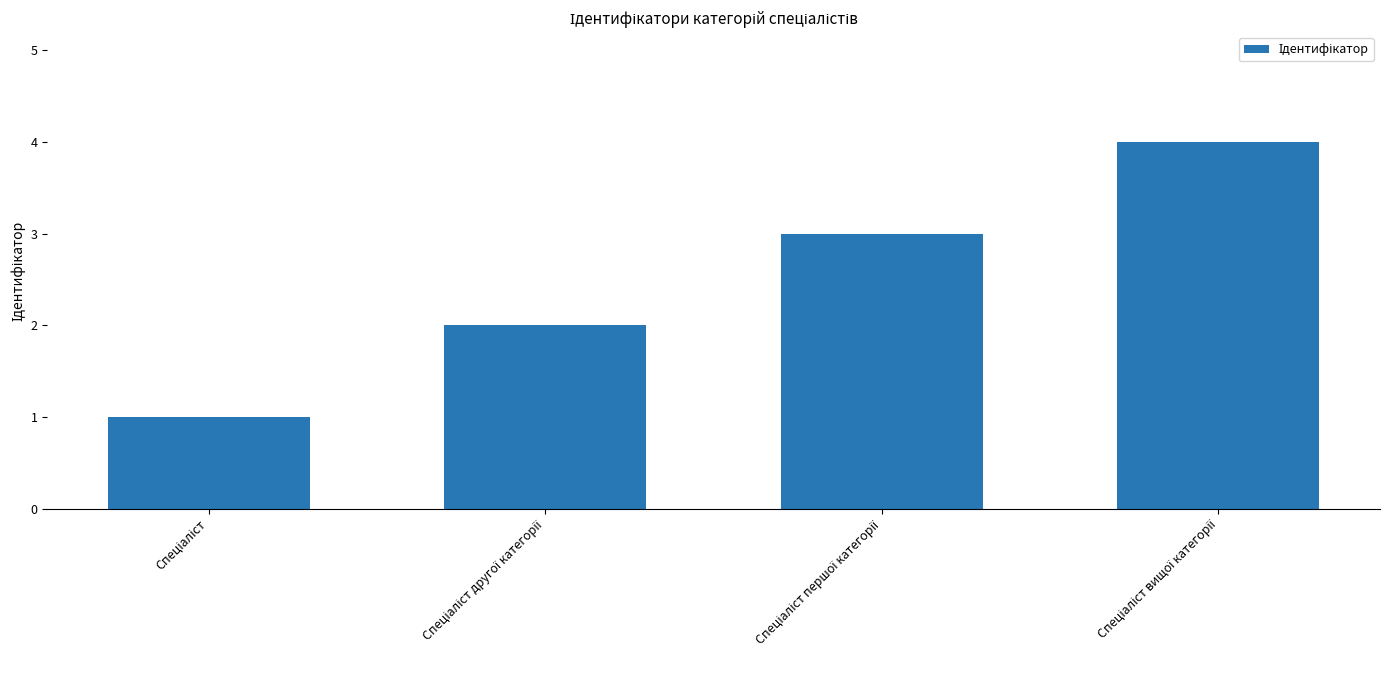

How many data points are less than 3?

2